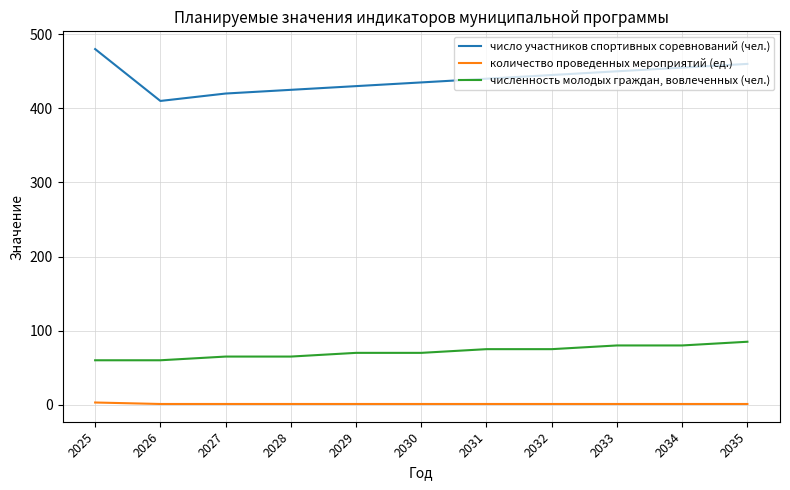

Which series has the largest total across all categories?

число участников спортивных соревнований (чел.)